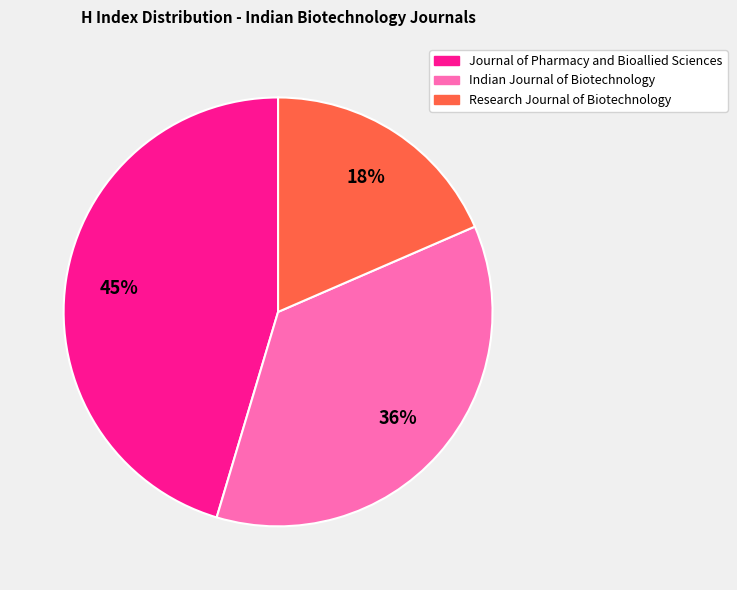

Which has a higher value, Indian Journal of Biotechnology or Research Journal of Biotechnology?

Indian Journal of Biotechnology